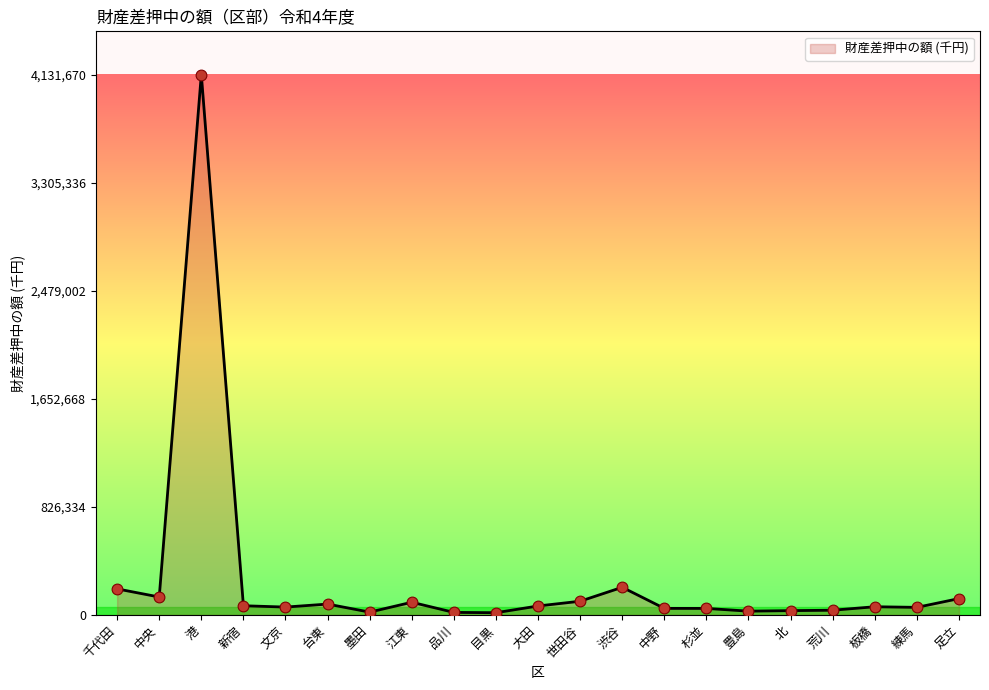

What is the change in value from 千代田 to 目黒?

-182112